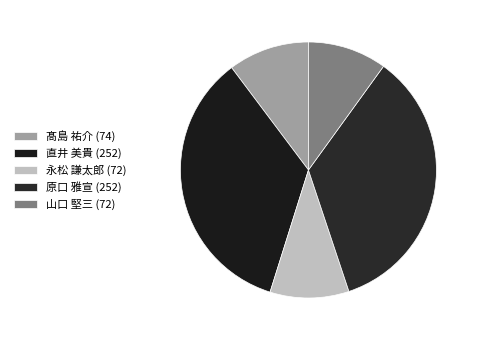

How many slices are in this pie chart?

5